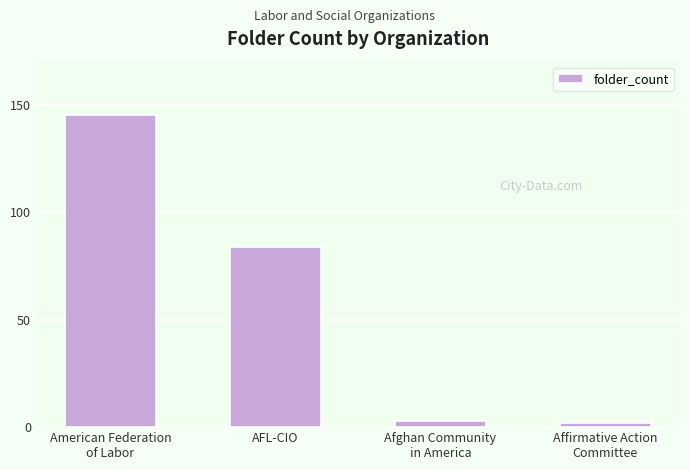

Reading right to left, list all the values displayed in this chart.

2	3	84	145